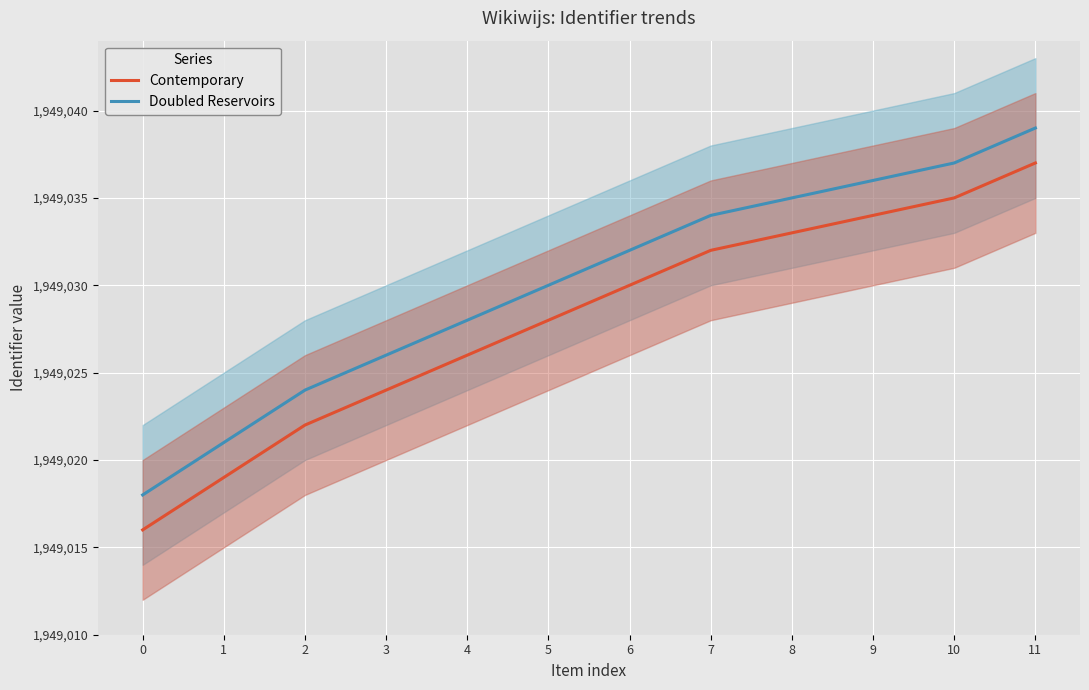

What is the value of the Doubled Reservoirs point at the 4th from the left?

1949026